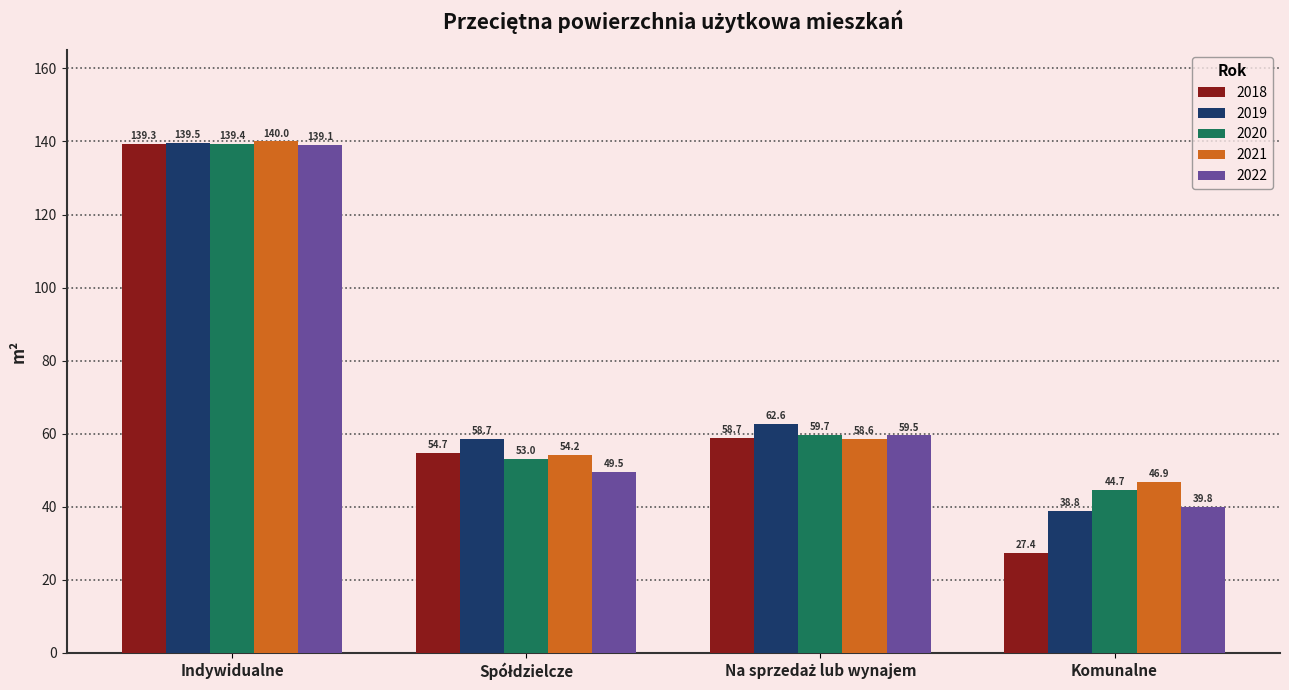

What is the greatest value displayed?

140.0